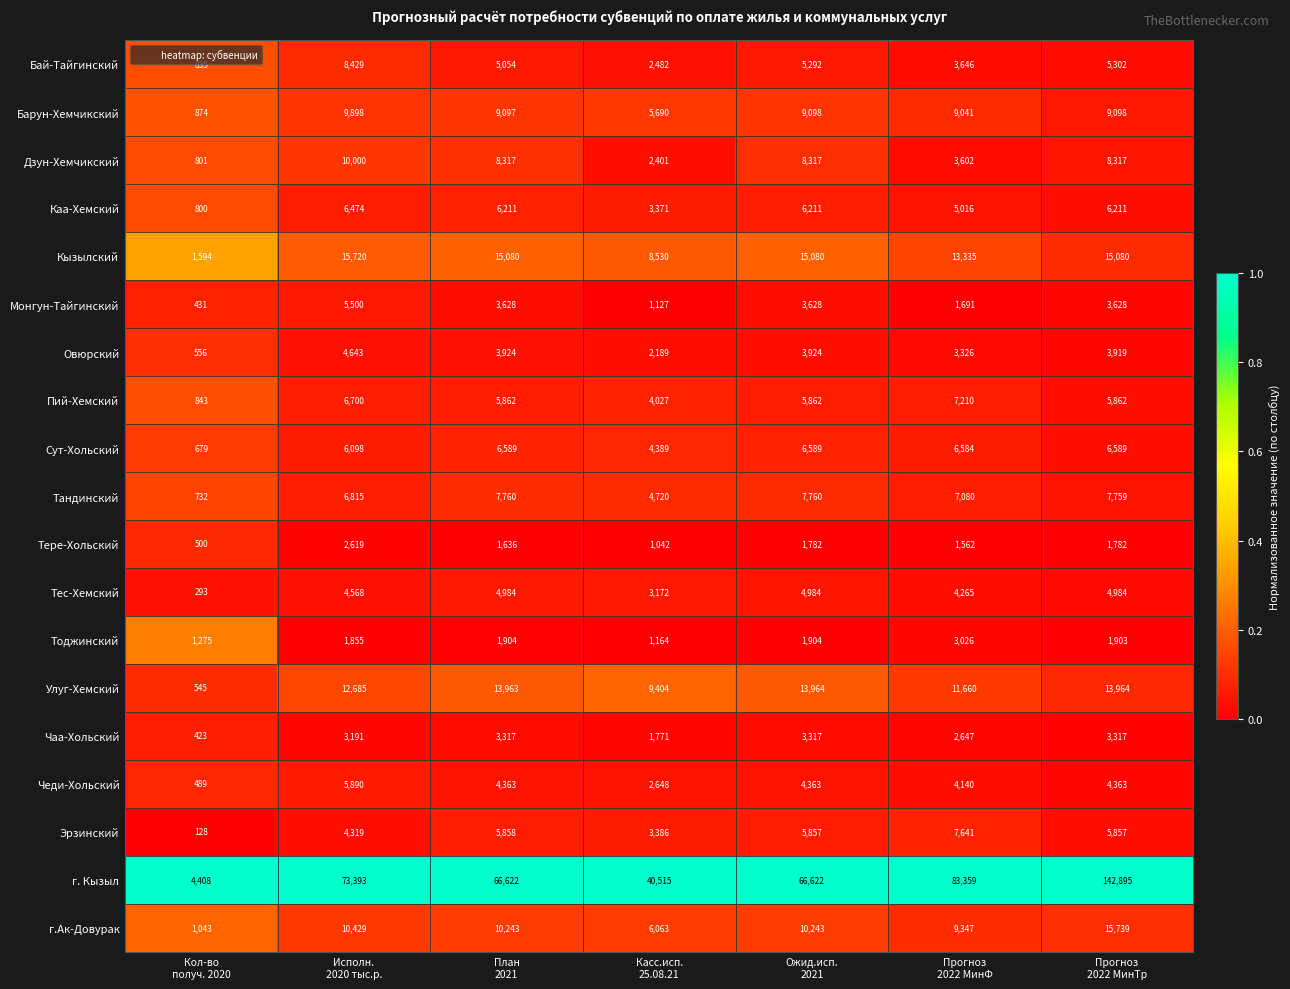

What is the difference between the maximum and minimum values in the Овюрский series?

4087